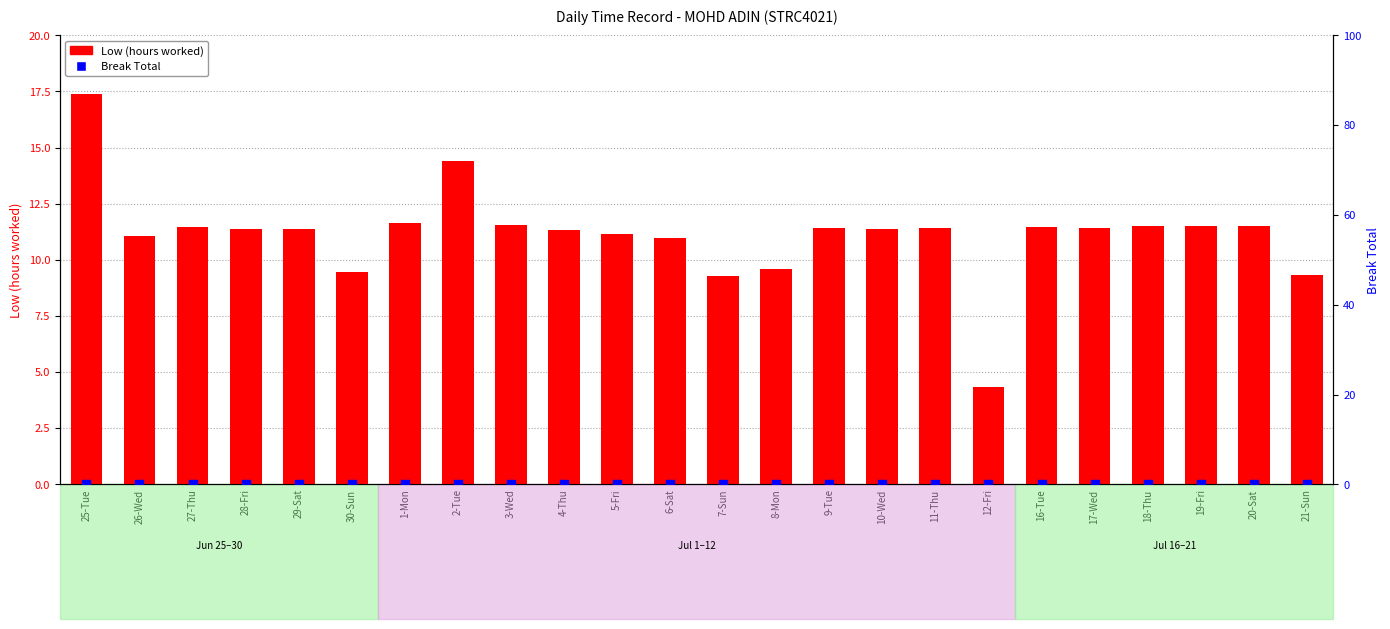

Which series has the widest spread of Y values?

Low (hours worked)